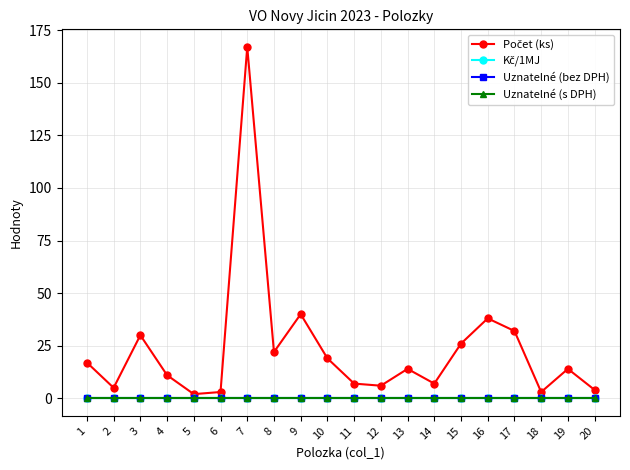

Which has a higher value, 20 or 4?

4